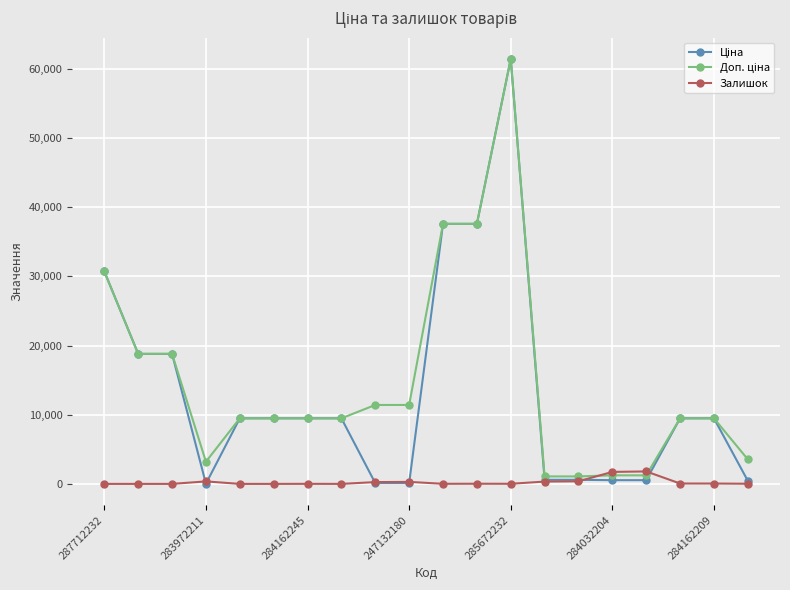

What is the maximum value shown in the chart?

61434.3